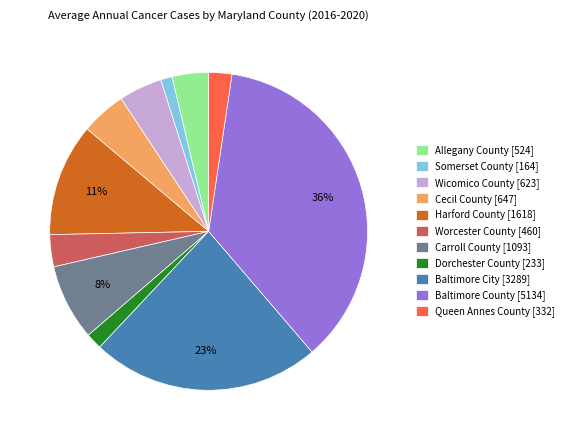

Is Somerset County the majority of the pie?

No